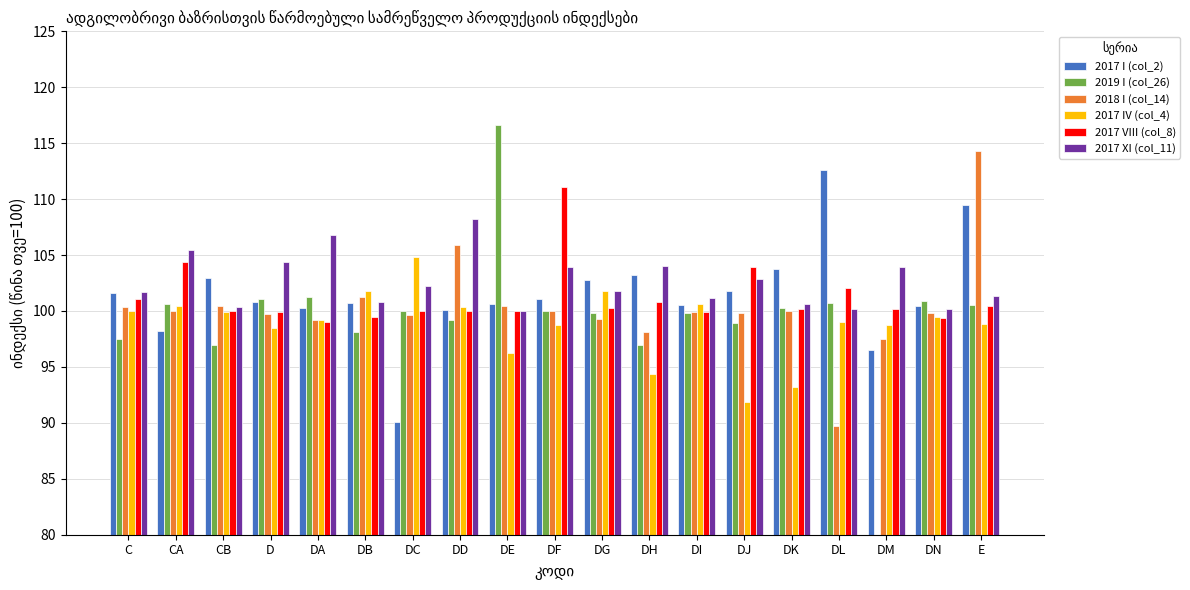

What is the minimum value for 2017 IV (col_4)?

91.9